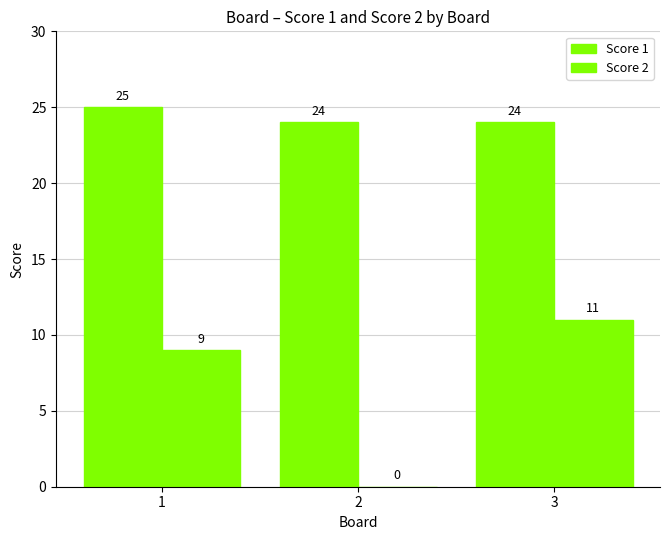

Reading left to right, what are all the values shown in this chart?

Score 1: 1=25	2=24	3=24
Score 2: 1=9	2=0	3=11